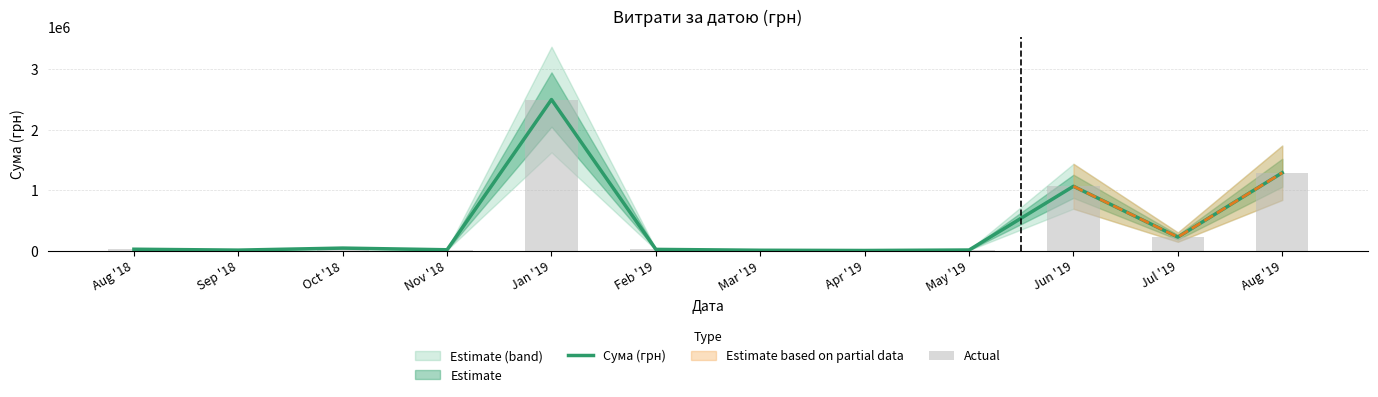

The value of Actual at Apr '19 is 435.6. True or false?

False